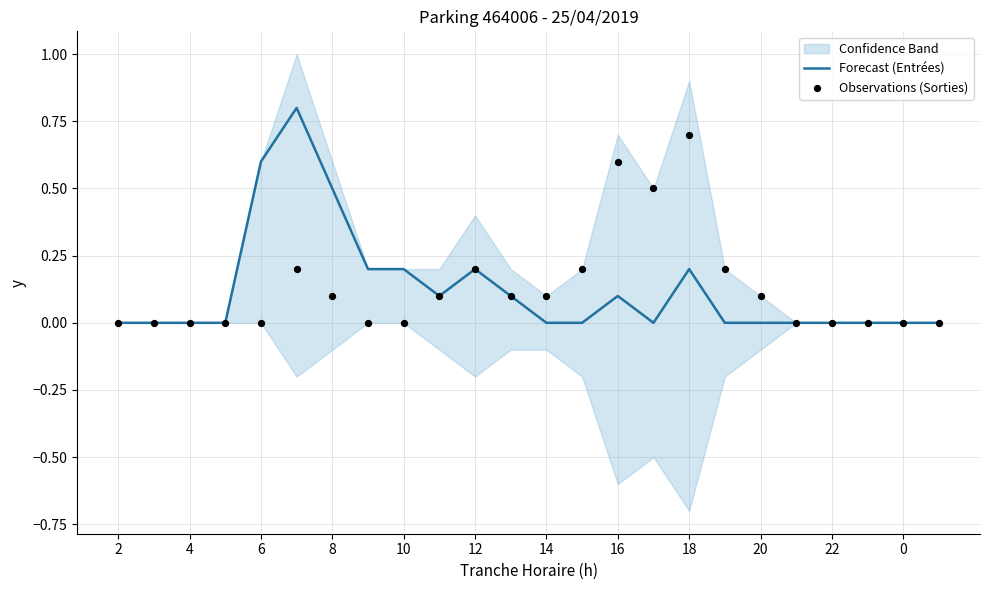

What is the highest value of the Forecast (Entrées) series?

0.8